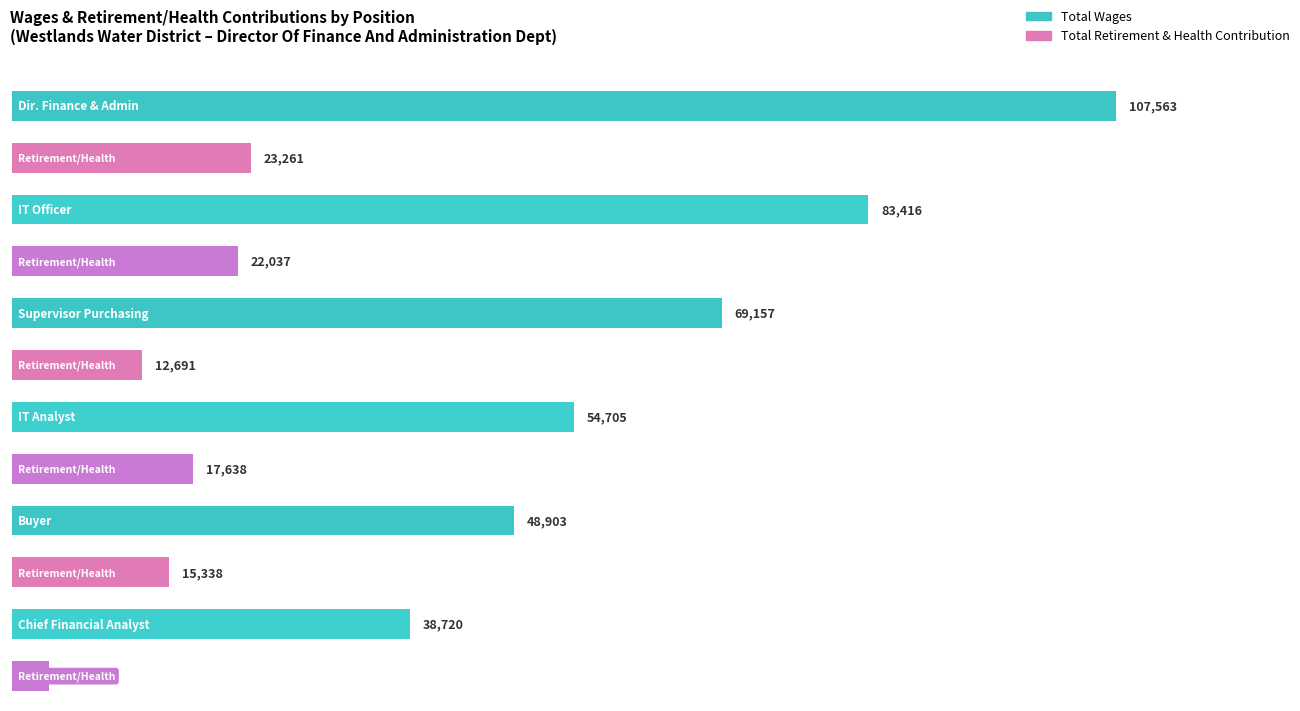

What is the sum of the Total Retirement & Health Contribution values at Supervisor Of Purchasing and Chief Financial Analyst?

16306